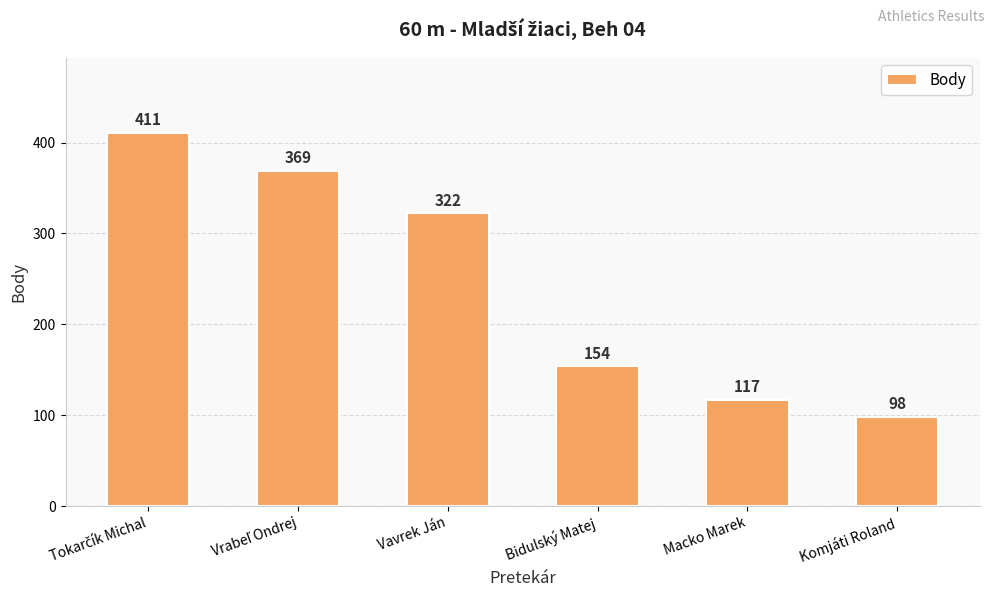

True or false: the data shows 248 at Bidulský Matej.

False